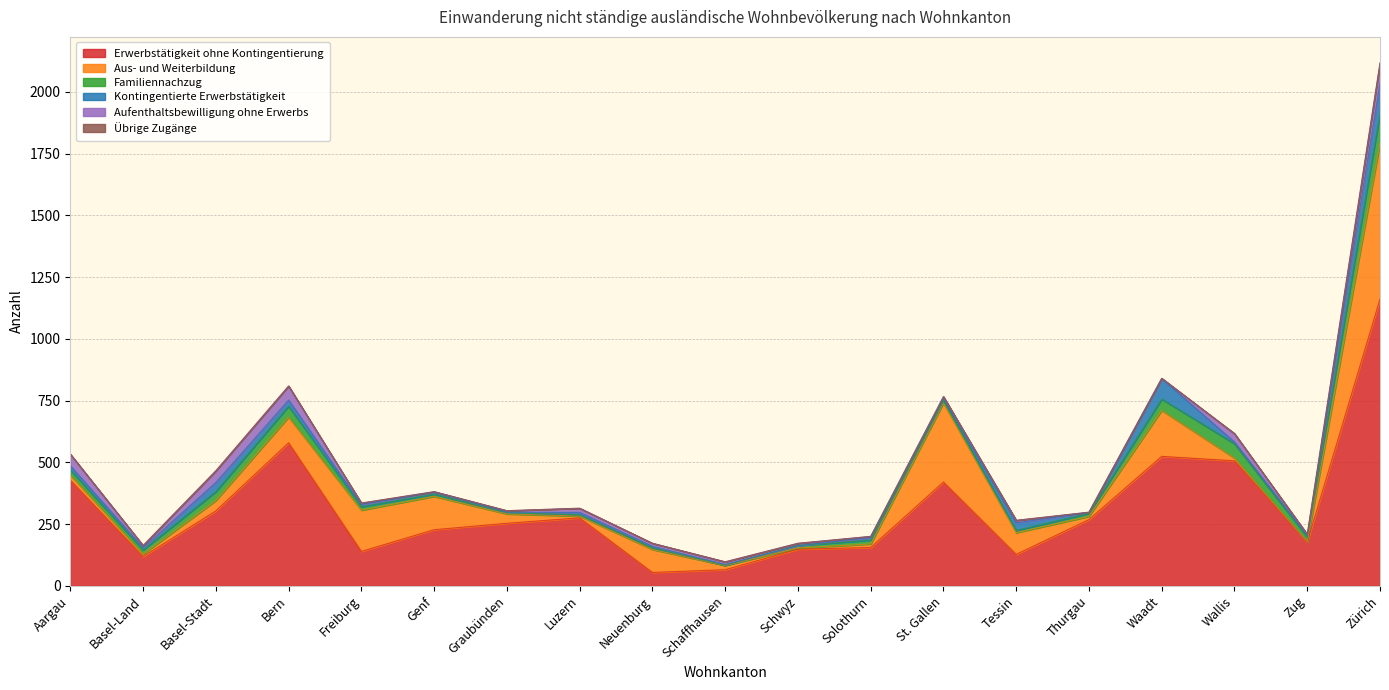

True or false: Kontingentierte Erwerbstätigkeit and Erwerbstätigkeit ohne Kontingentierung cross at least once.

False